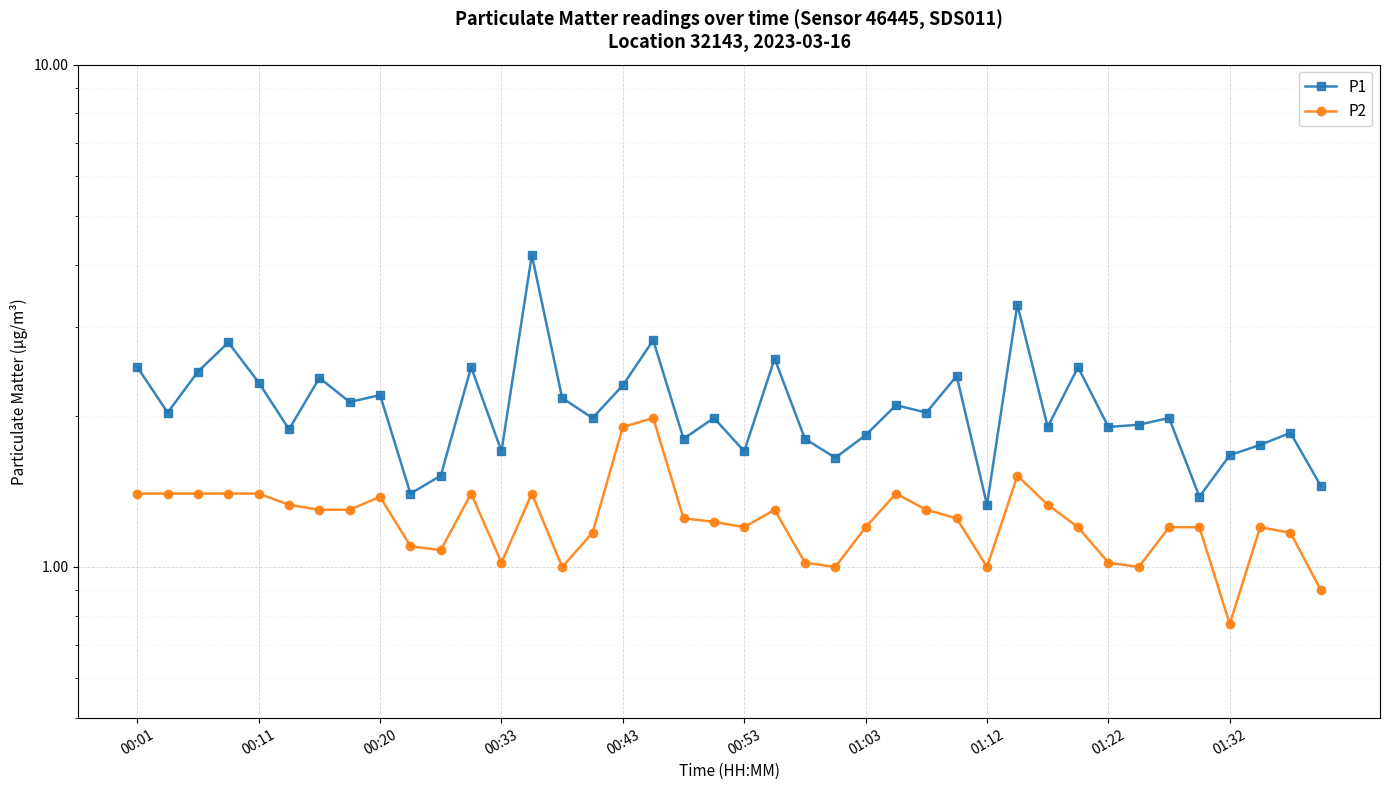

Which category has the lowest value across all series?

01:32